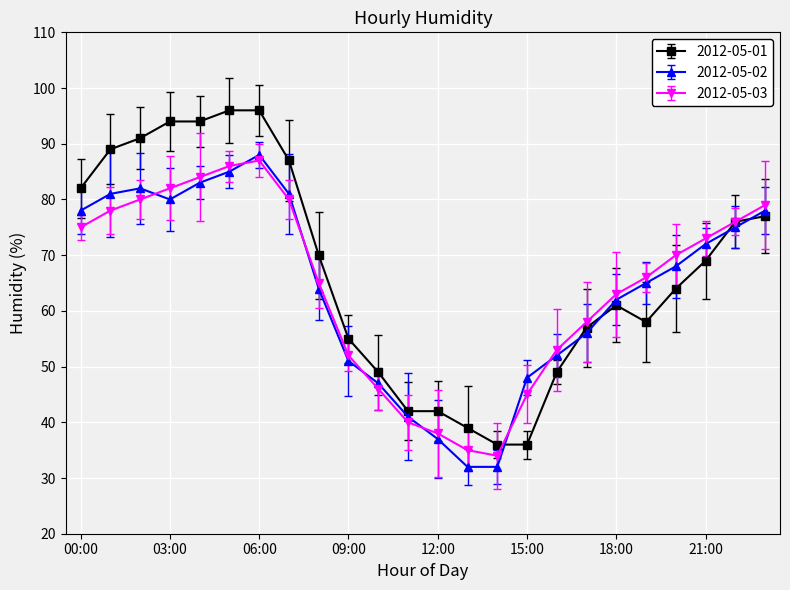

How many series are shown in this chart?

3